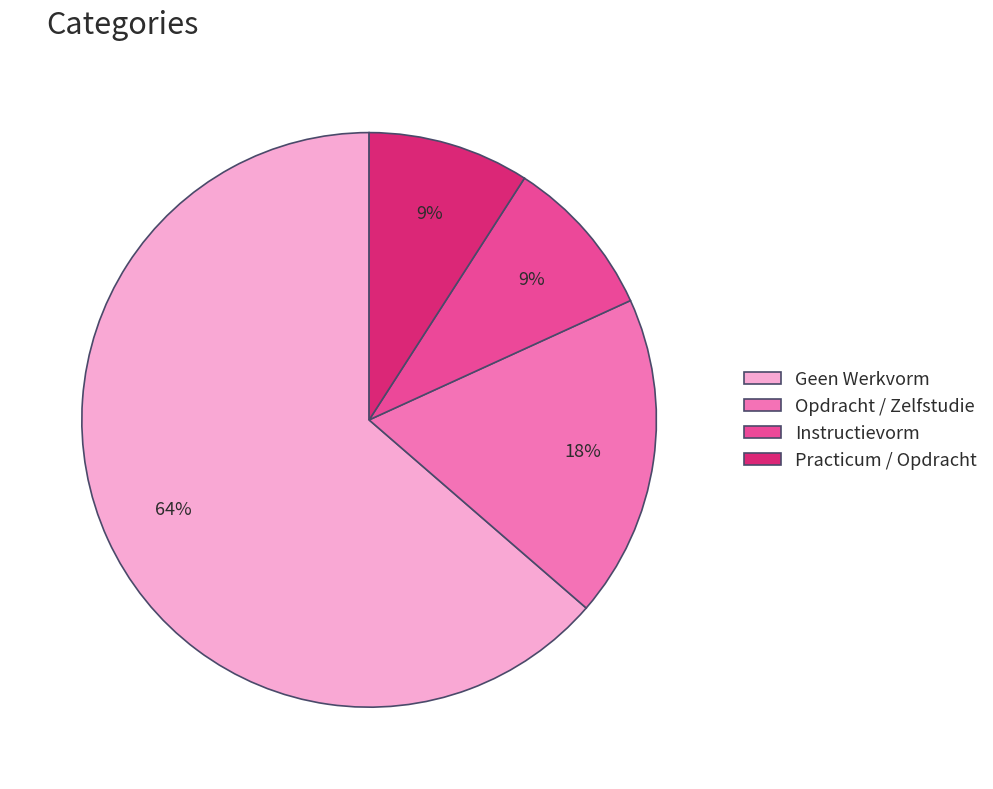

Which slice is the largest?

Geen Werkvorm